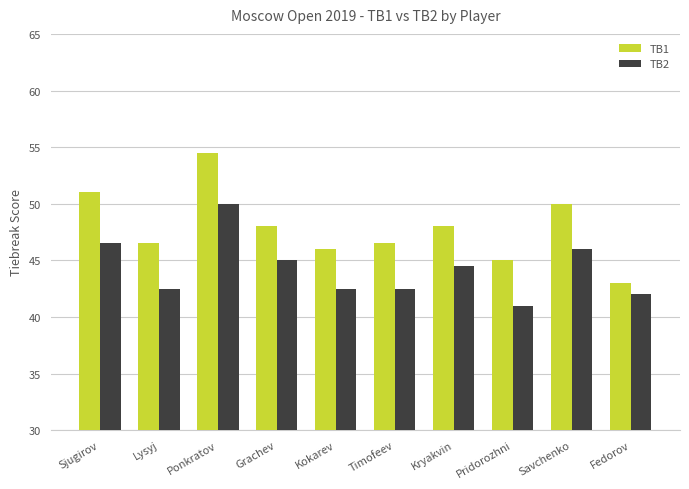

What is the difference between the TB1 values at Pridorozhni and Grachev?

3.0